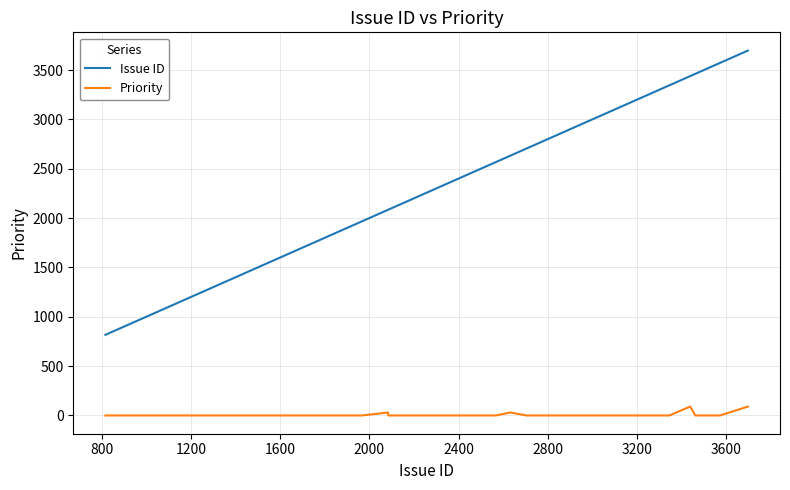

What is the difference between the maximum and second lowest values in the Priority series?

90